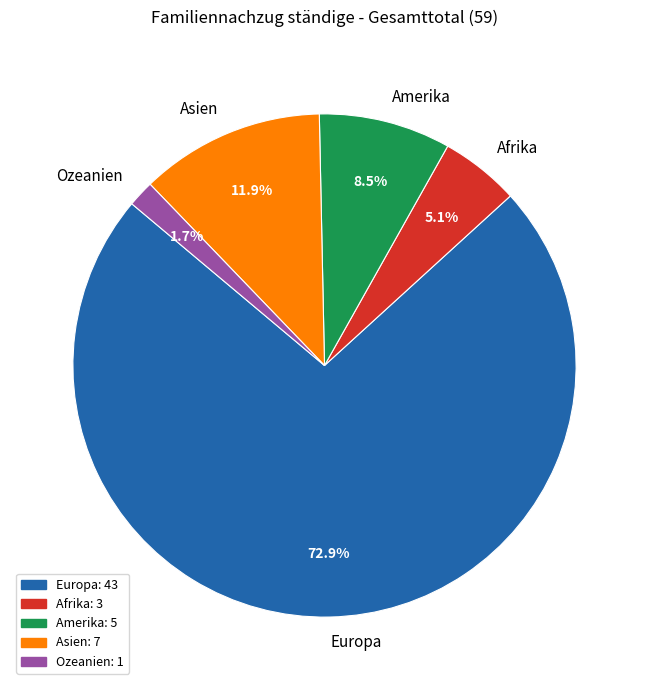

Is there any slice that represents more than half of the pie?

Yes